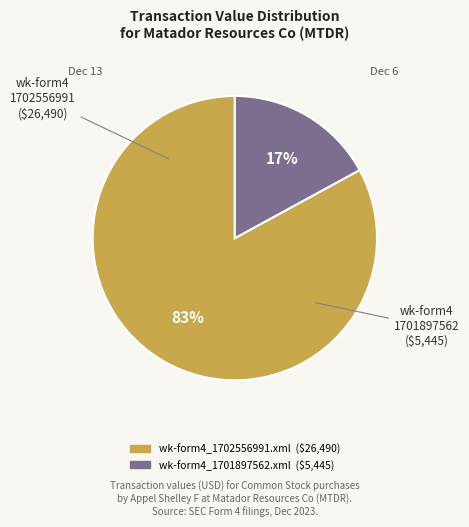

Approximately how many times larger is the value at wk-form4_1702556991.xml compared to wk-form4_1701897562.xml?

4.9